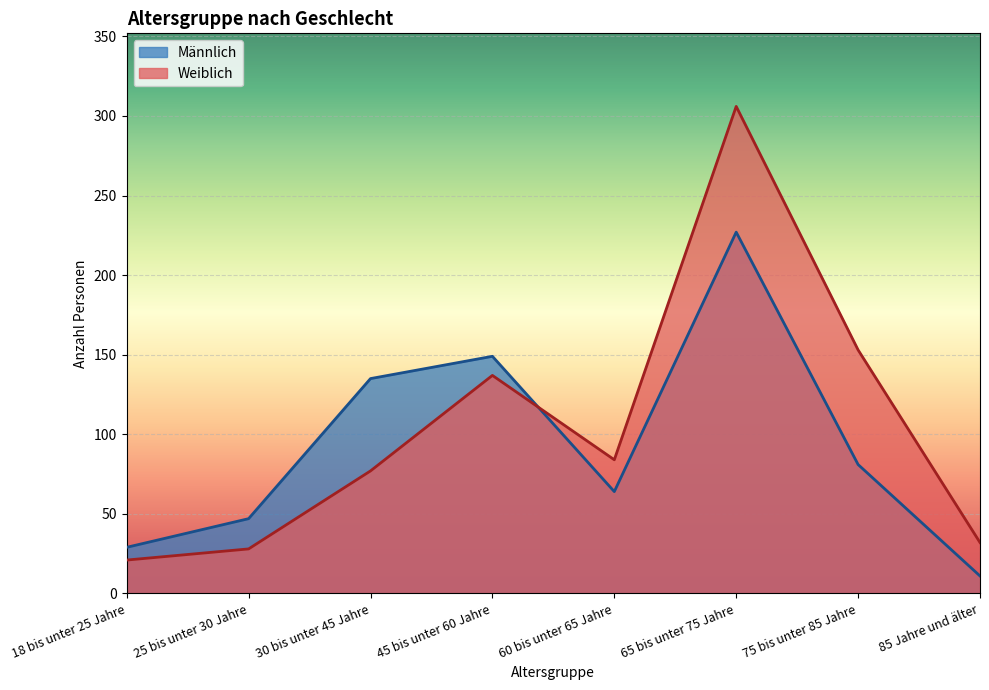

After their last crossing, which series has the higher values: Männlich or Weiblich?

Weiblich